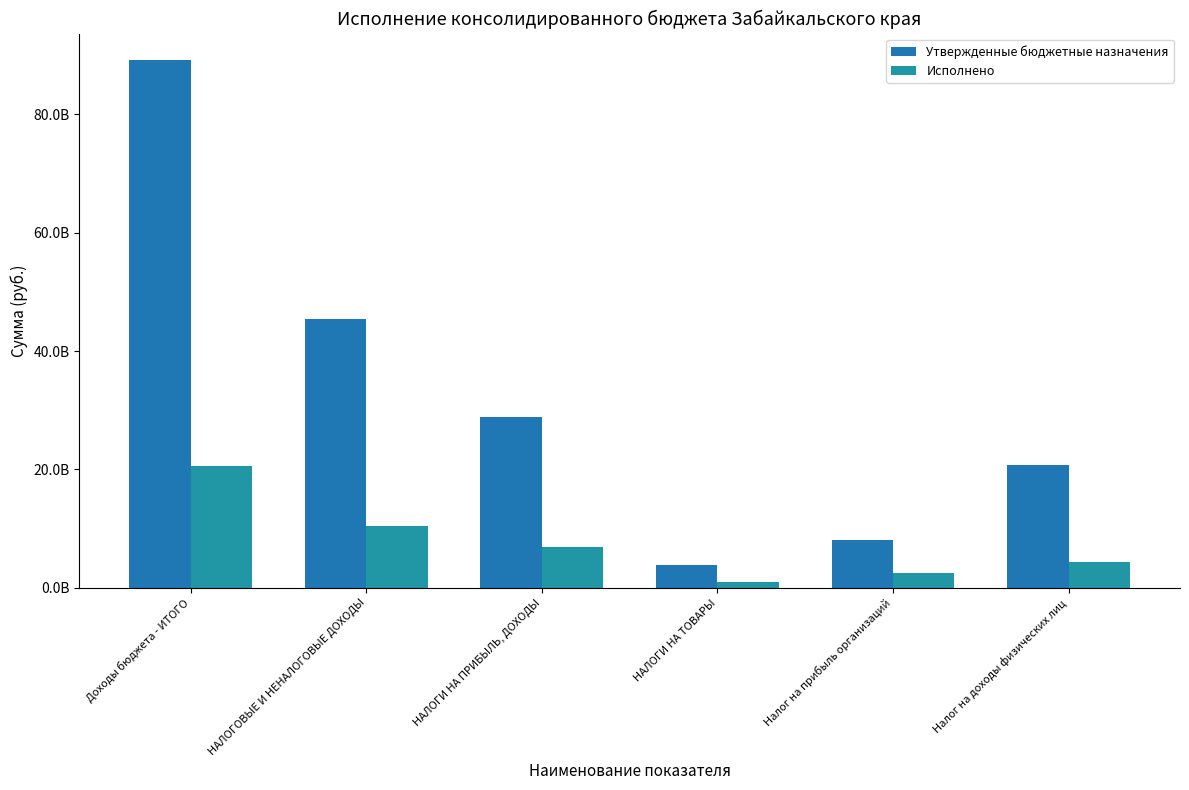

Are the bars grouped side by side (vs. stacked)?

Yes